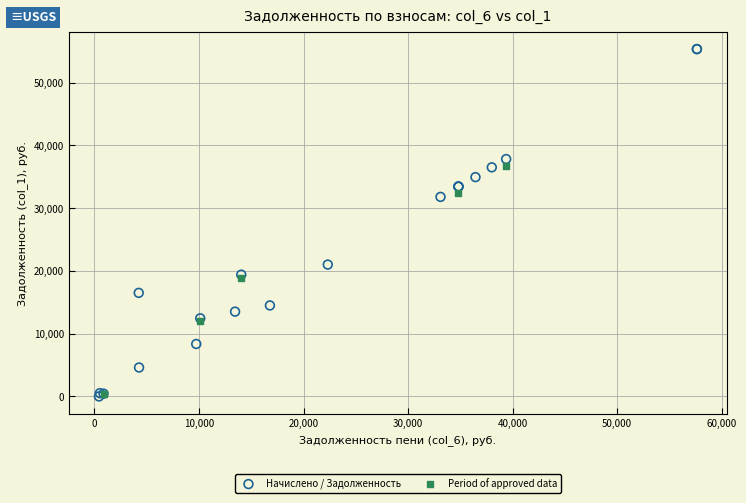

Which series has the widest spread of Y values?

Начислено / Задолженность